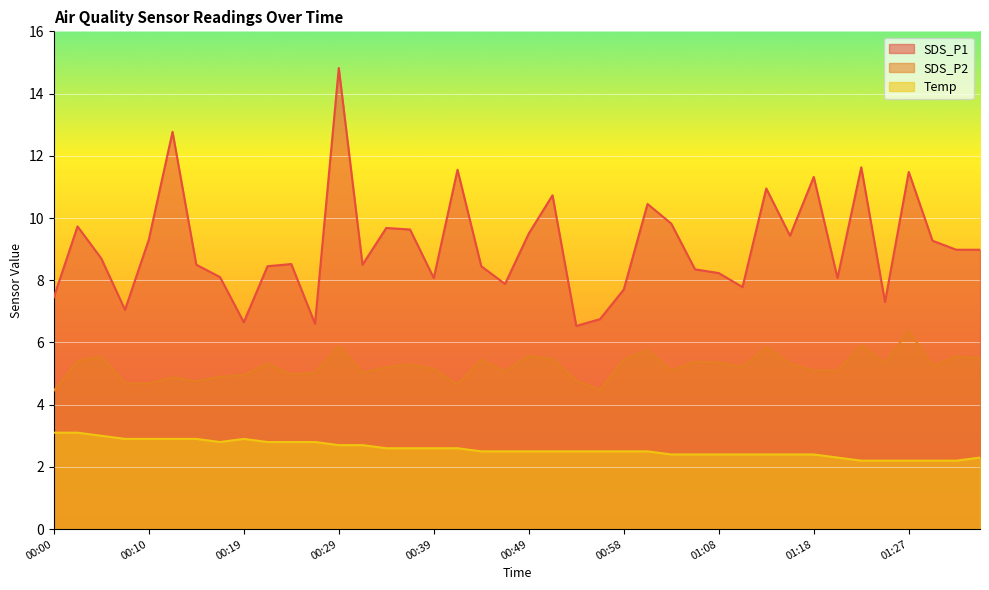

True or false: SDS_P1 has a value of 11.5 at 01:27.

True